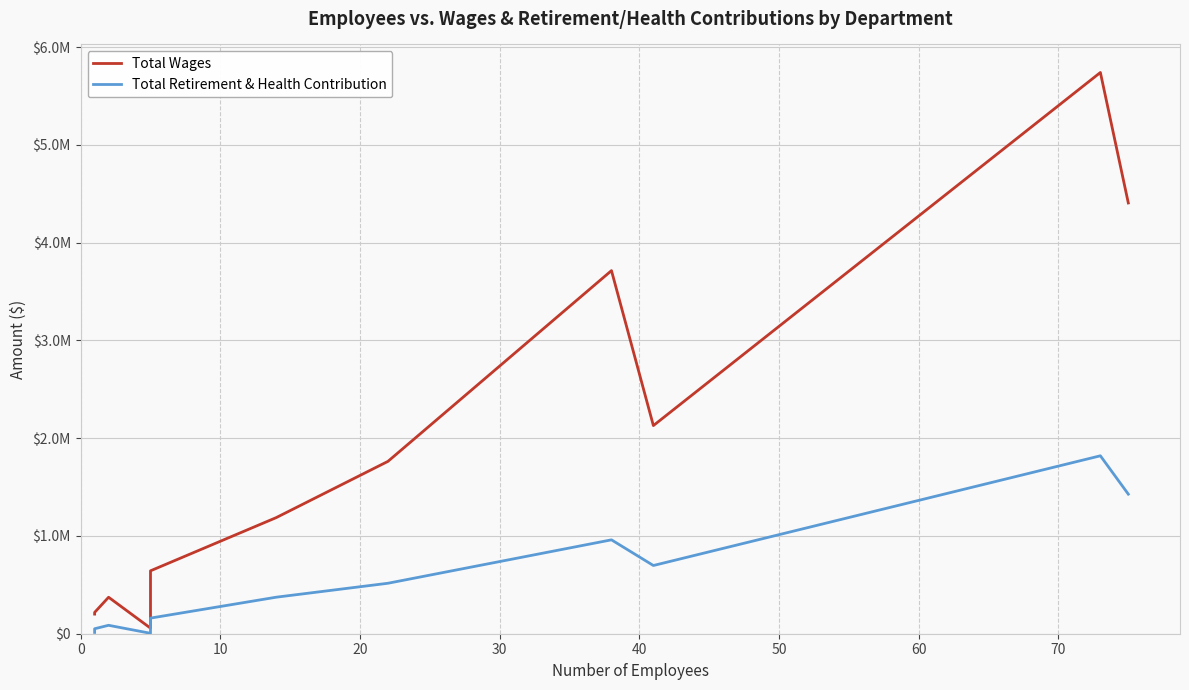

How many interior local peaks does the Total Wages series have?

3